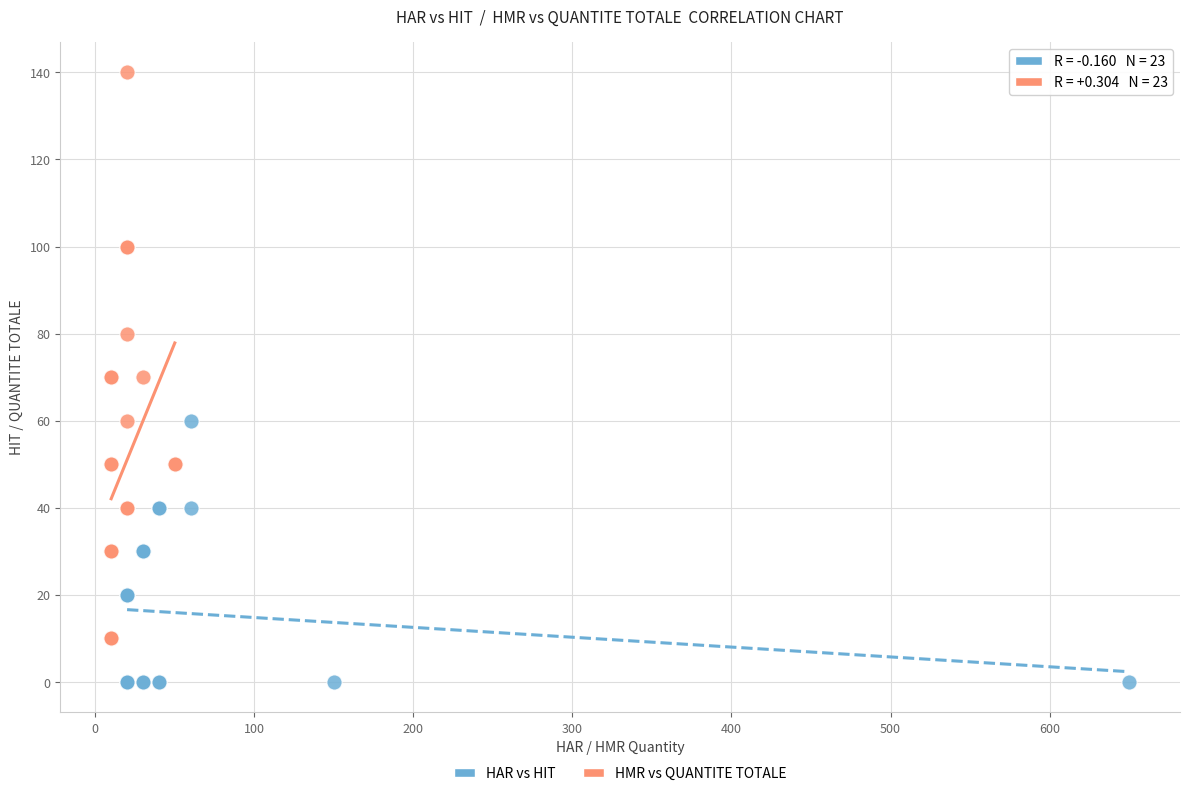

Which series contains the lowest Y value?

HAR vs HIT